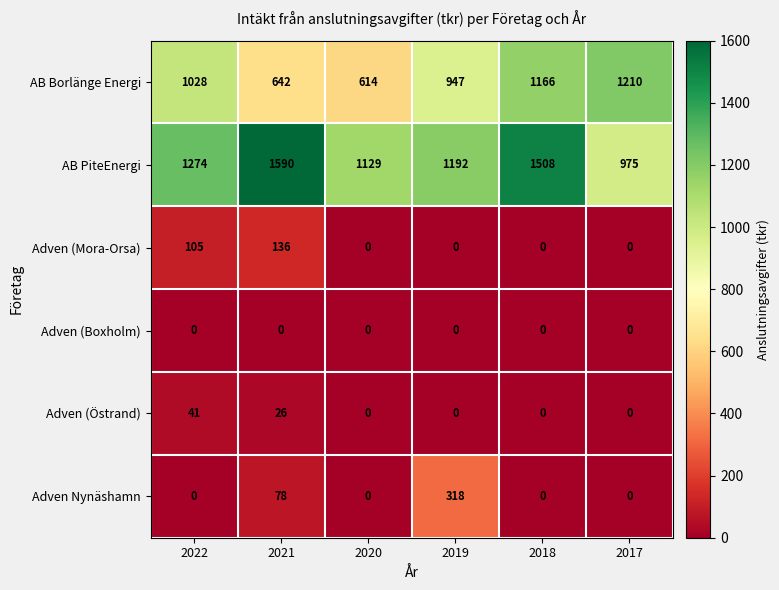

What is the sum of all Adven (Östrand) values?

67